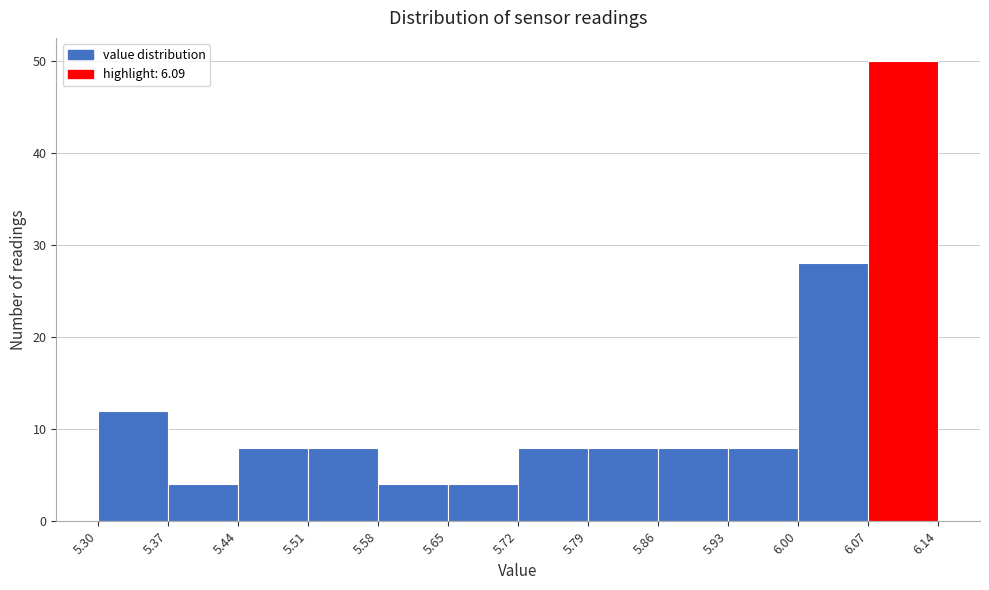

Reading left to right, list every bar in this chart as the range it spans on the x-axis followed by its height. The values are not printed on the chart, so give them approximately, as read against the axis.

5.30 to 5.37: 12
5.37 to 5.44: 4
5.44 to 5.51: 8
5.51 to 5.58: 8
5.58 to 5.65: 4
5.65 to 5.72: 4
5.72 to 5.79: 8
5.79 to 5.86: 8
5.86 to 5.93: 8
5.93 to 6.00: 8
6.00 to 6.07: 28
6.07 to 6.14: 50